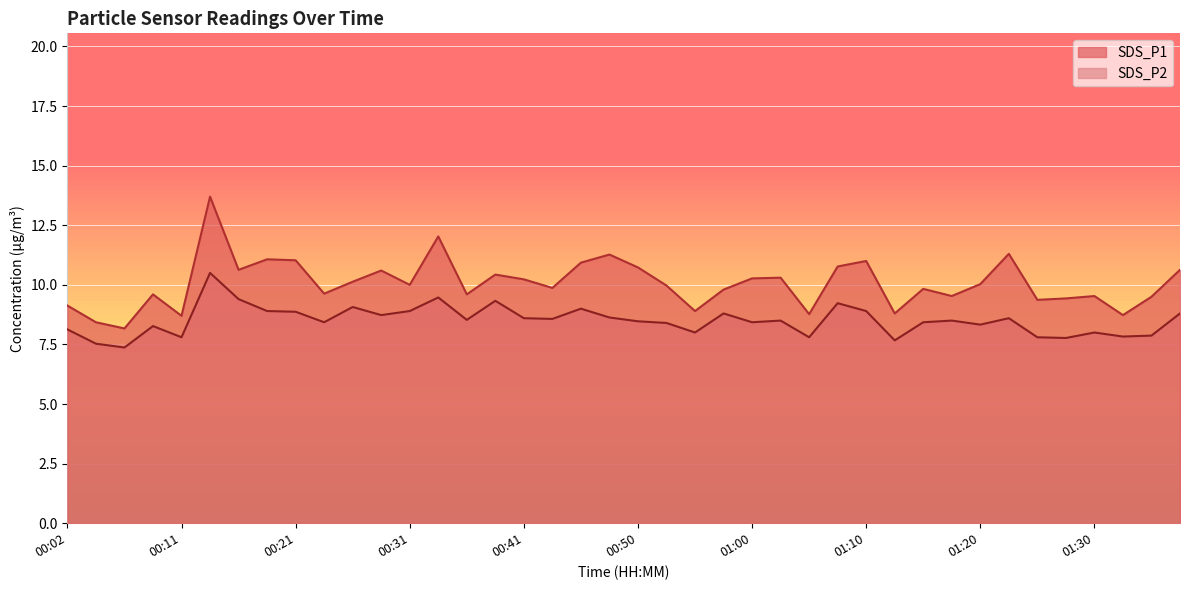

List the series in order of their peak value, highest first.

SDS_P1, SDS_P2